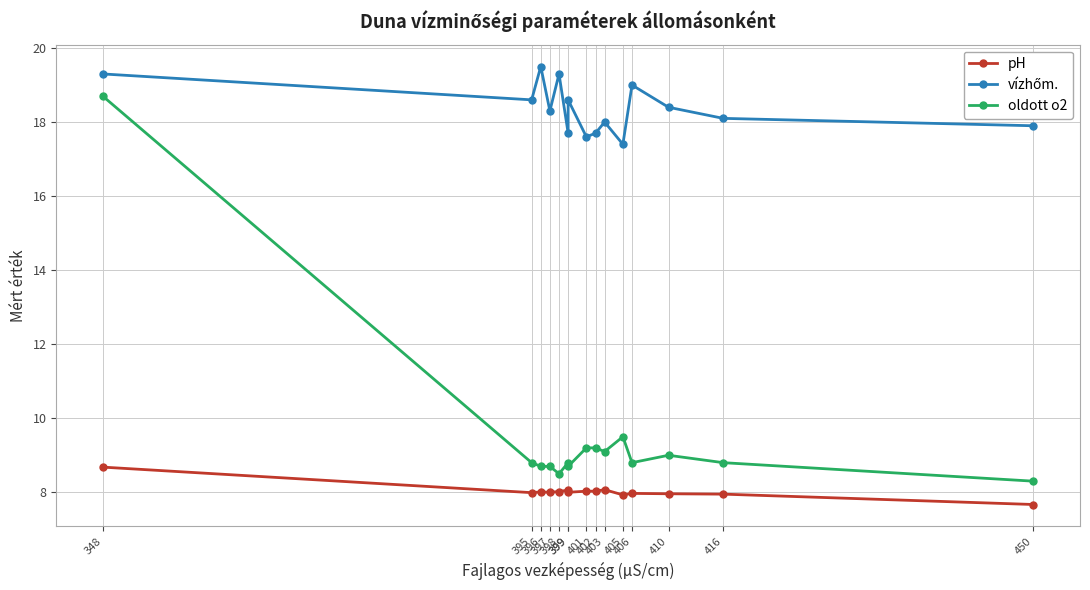

What is the value of the oldott o2 point at the 4th from the left?

8.7